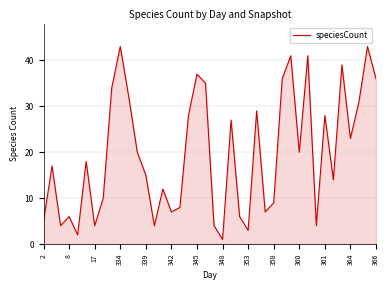

What is the greatest value displayed?

43